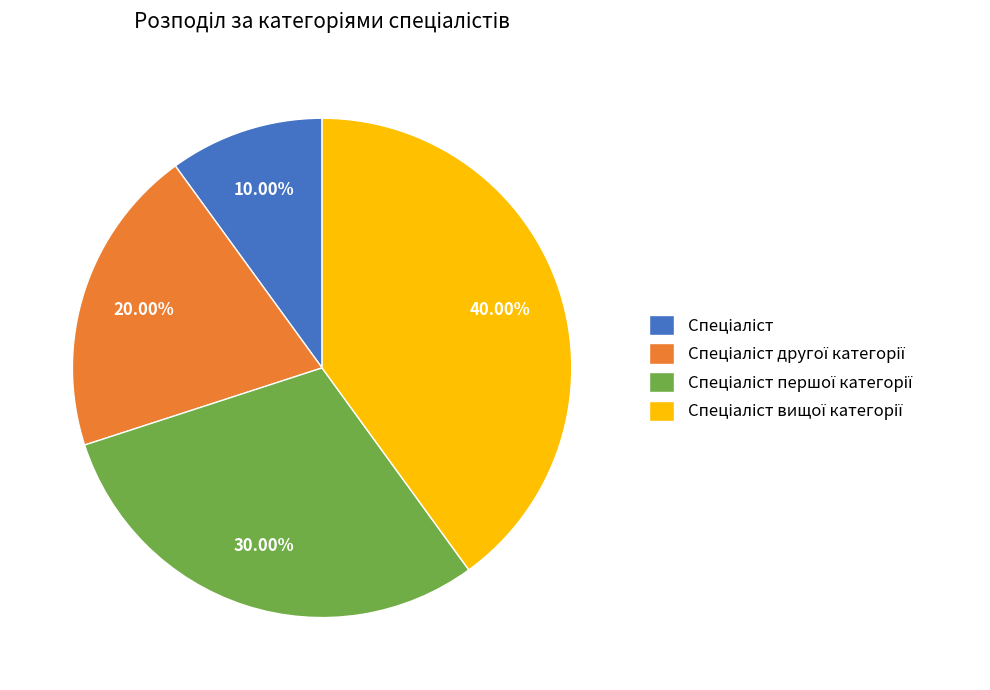

Count the number of slices in the pie.

4